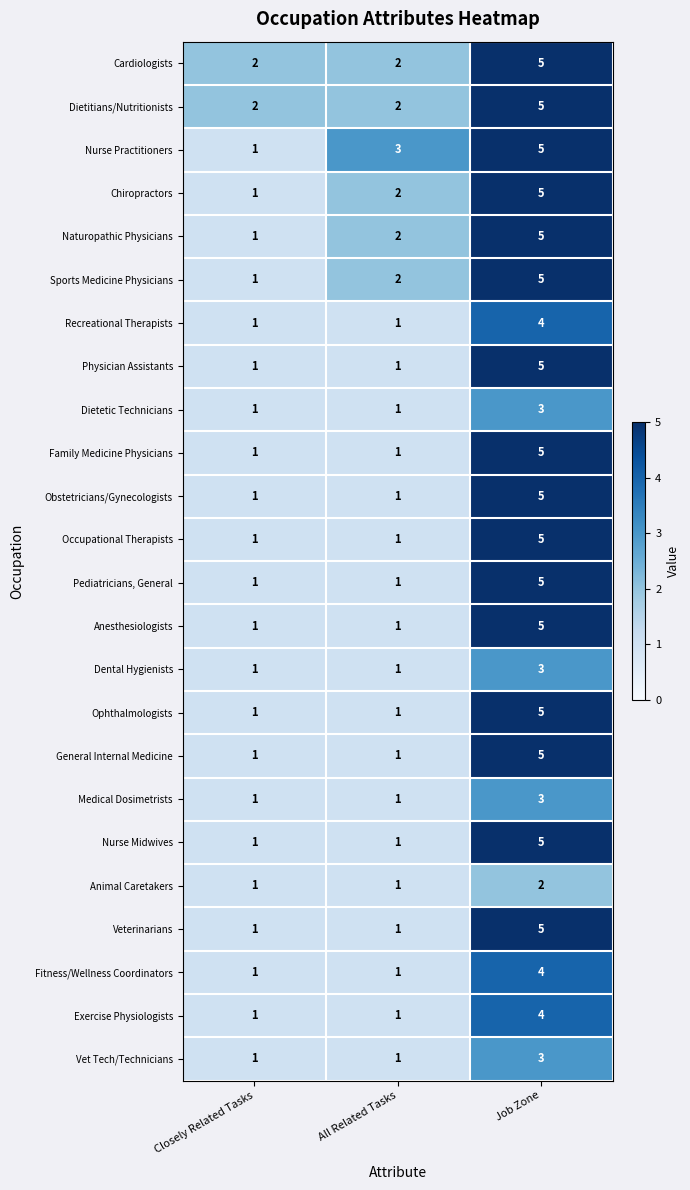

The Animal Caretakers series shows 1 at All Related Tasks. True or false?

True